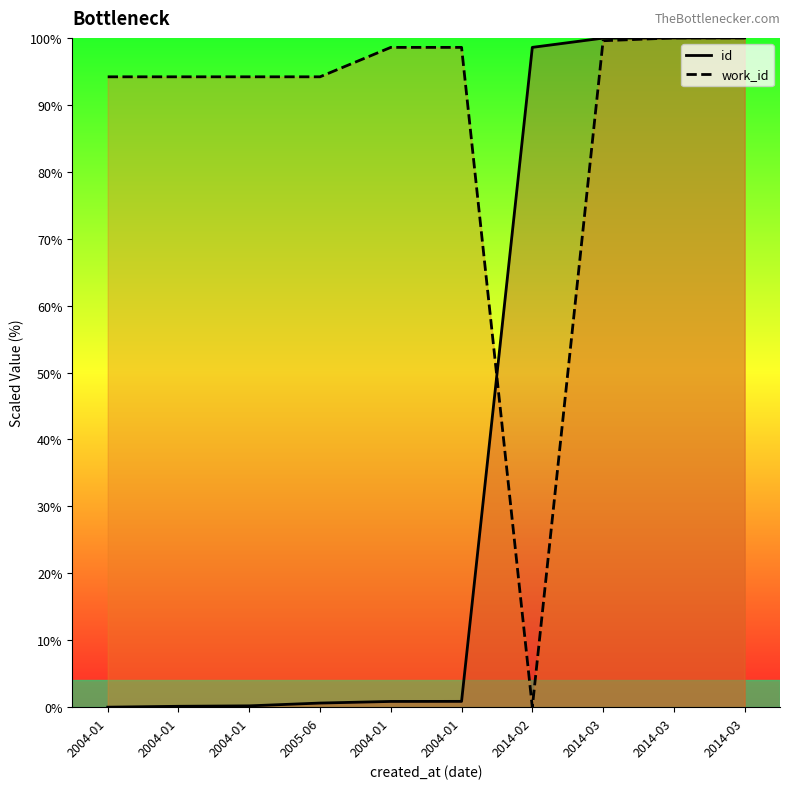

List the labels in order of id value, largest first.

2014-03, 2014-03, 2014-03, 2014-02, 2004-01, 2004-01, 2005-06, 2004-01, 2004-01, 2004-01